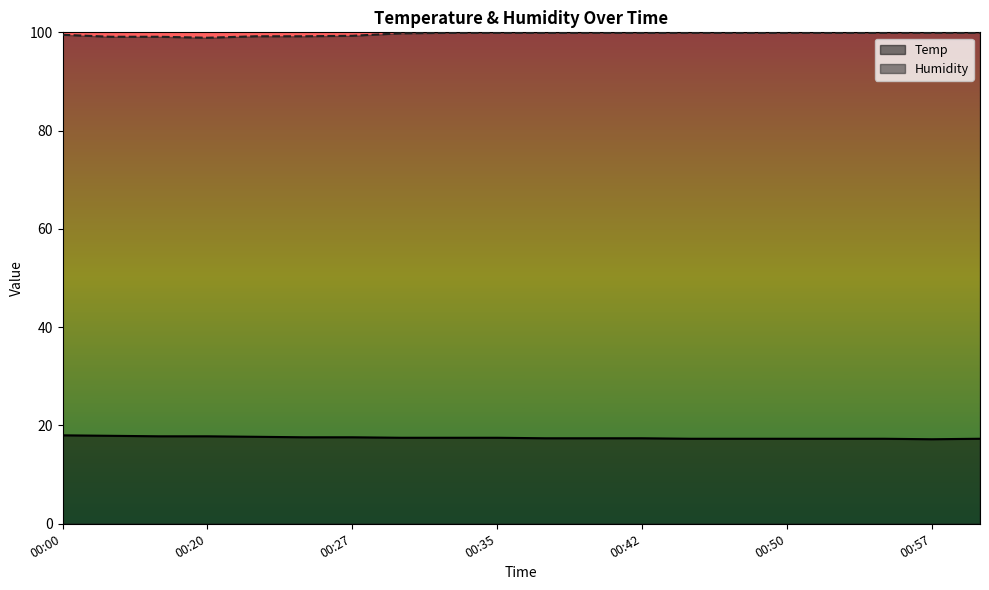

What are all the series names shown in the legend?

Temp, Humidity